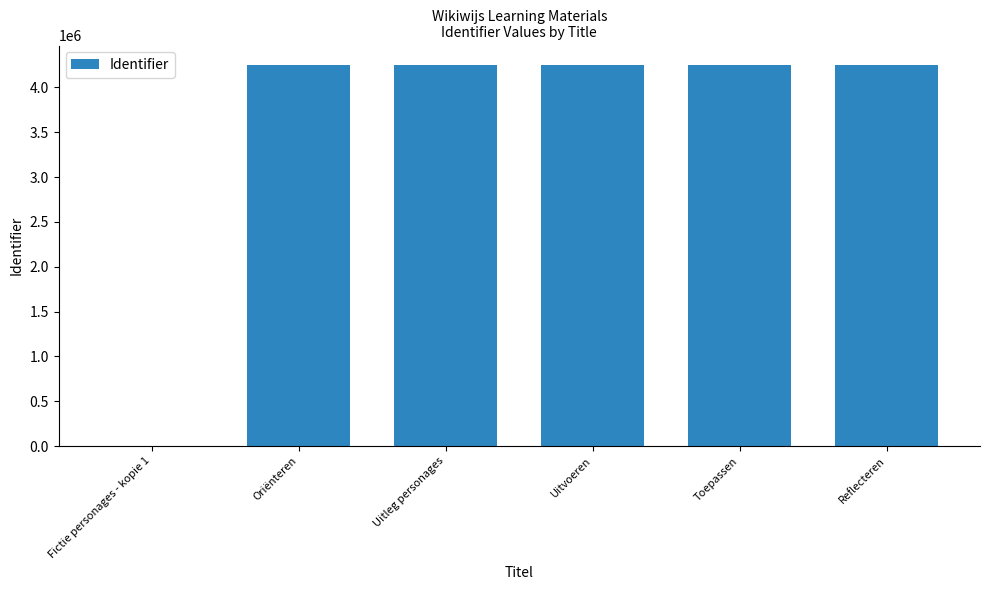

What value does the data have at Reflecteren, to the nearest 50?

4254550